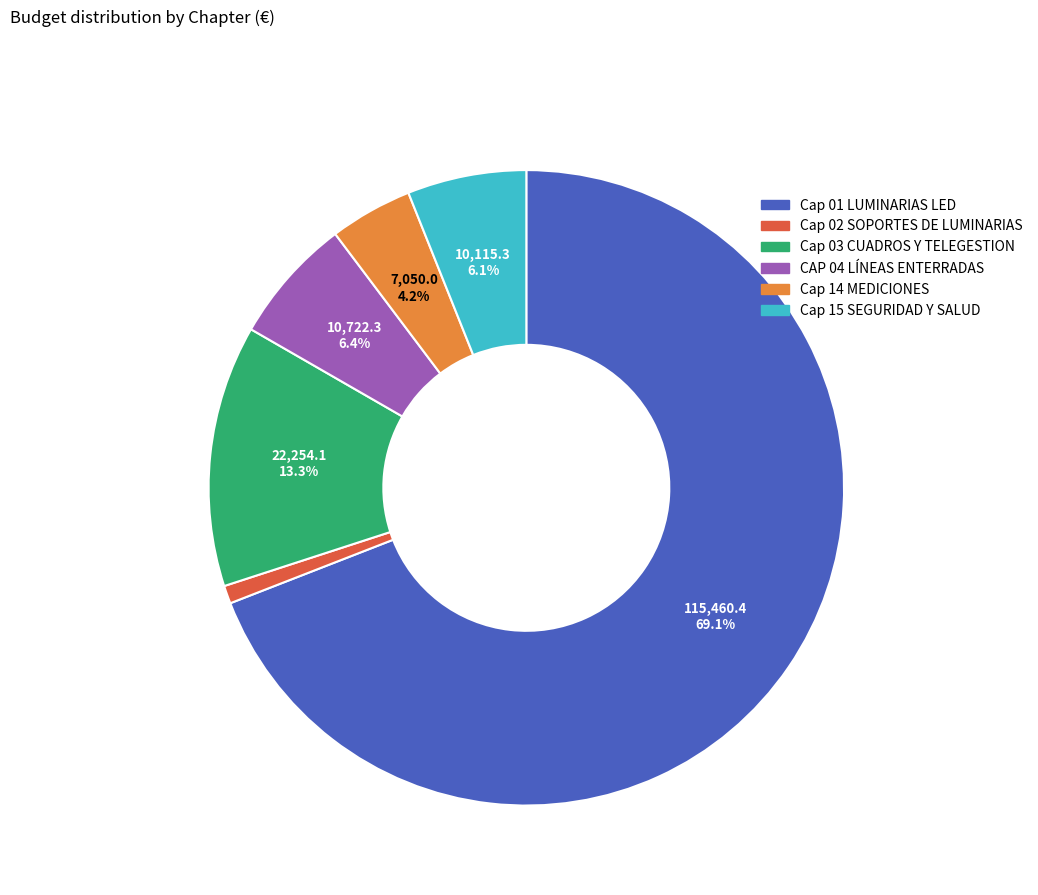

True or false: Cap 03 CUADROS Y TELEGESTION accounts for 13% of the total.

True